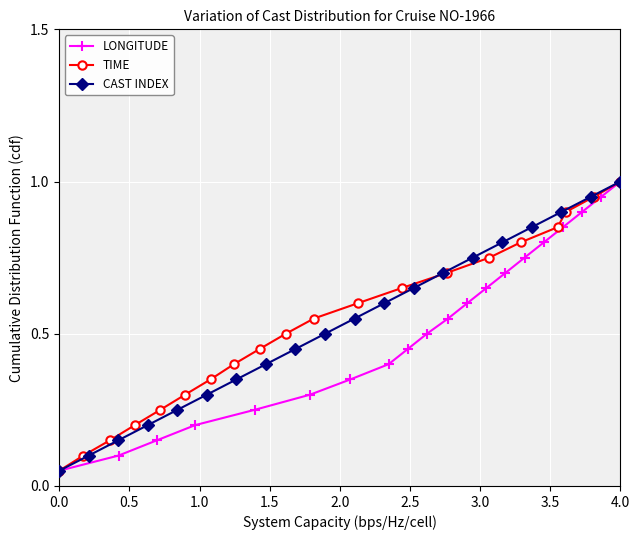

True or false: TIME has more than 0 points higher than both neighbors.

False